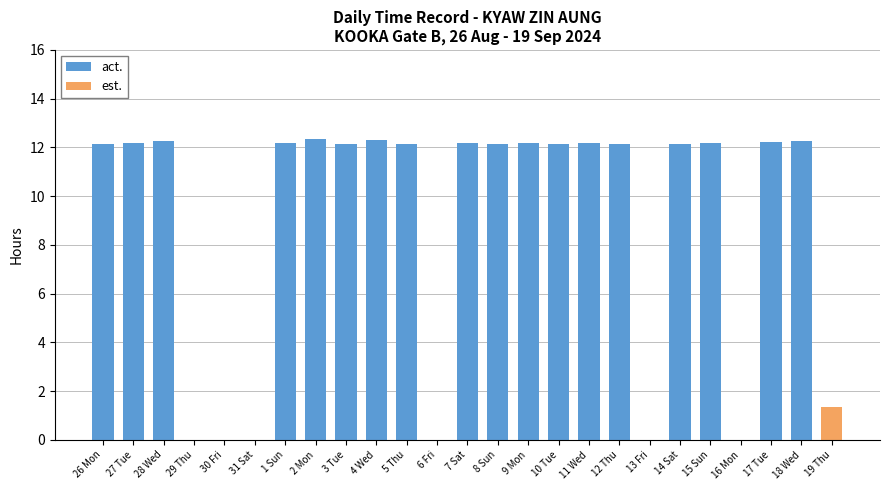

Reading left to right, extract all data points from this chart.

act.: 26 Mon=12.1	27 Tue=12.2	28 Wed=12.3	29 Thu=0.0	30 Fri=0.0	31 Sat=0.0	1 Sun=12.2	2 Mon=12.3	3 Tue=12.1	4 Wed=12.3	5 Thu=12.1	6 Fri=0.0	7 Sat=12.2	8 Sun=12.1	9 Mon=12.2	10 Tue=12.1	11 Wed=12.2	12 Thu=12.2	13 Fri=0.0	14 Sat=12.1	15 Sun=12.2	16 Mon=0.0	17 Tue=12.2	18 Wed=12.3	19 Thu=0.0
est.: 26 Mon=0.0	27 Tue=0.0	28 Wed=0.0	29 Thu=0.0	30 Fri=0.0	31 Sat=0.0	1 Sun=0.0	2 Mon=0.0	3 Tue=0.0	4 Wed=0.0	5 Thu=0.0	6 Fri=0.0	7 Sat=0.0	8 Sun=0.0	9 Mon=0.0	10 Tue=0.0	11 Wed=0.0	12 Thu=0.0	13 Fri=0.0	14 Sat=0.0	15 Sun=0.0	16 Mon=0.0	17 Tue=0.0	18 Wed=0.0	19 Thu=1.4